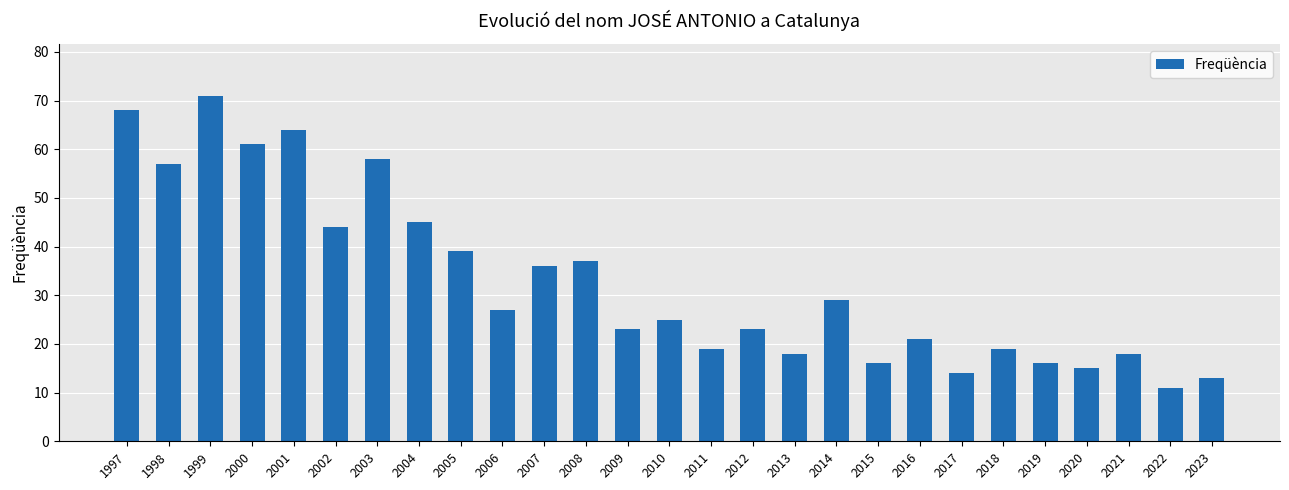

Which label corresponds to the smallest value in the chart?

2022